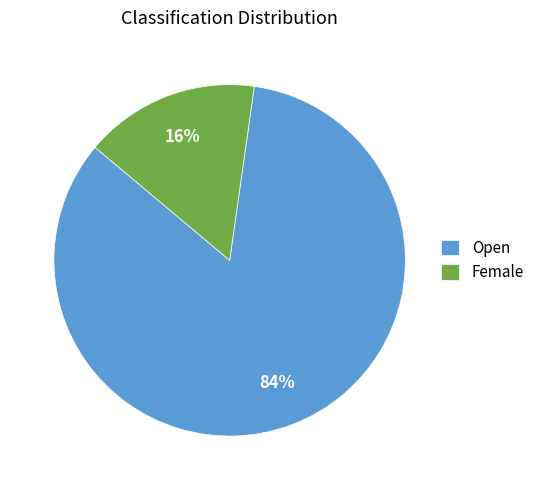

Is the sum of Open and Female greater than half?

Yes